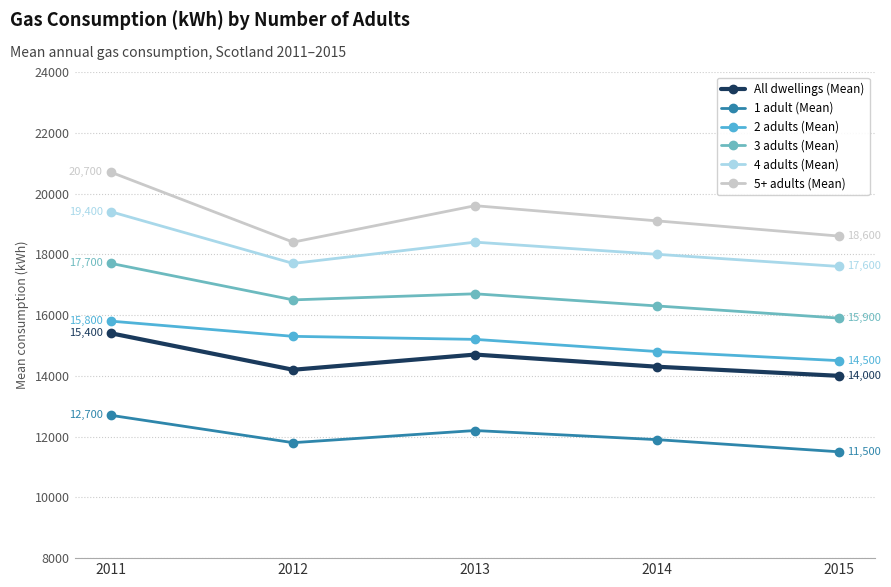

Reading left to right, extract all data points from this chart.

All dwellings (Mean): 15400	14200	14700	14300	14000
1 adult (Mean): 12700	11800	12200	11900	11500
2 adults (Mean): 15800	15300	15200	14800	14500
3 adults (Mean): 17700	16500	16700	16300	15900
4 adults (Mean): 19400	17700	18400	18000	17600
5+ adults (Mean): 20700	18400	19600	19100	18600